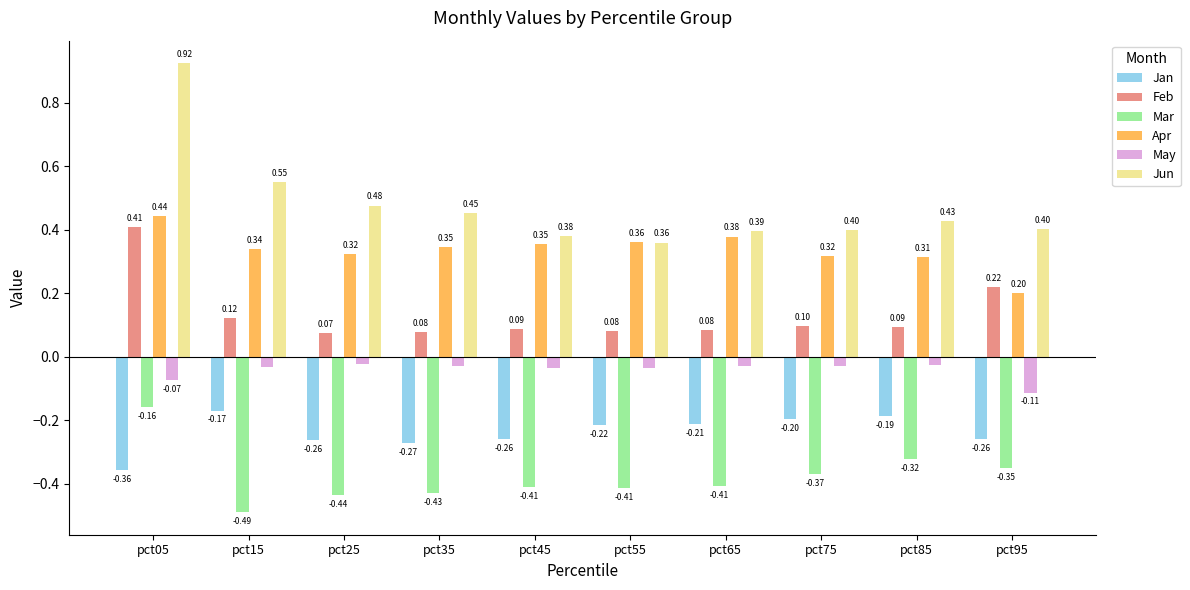

At which label does Mar reach its minimum?

pct15